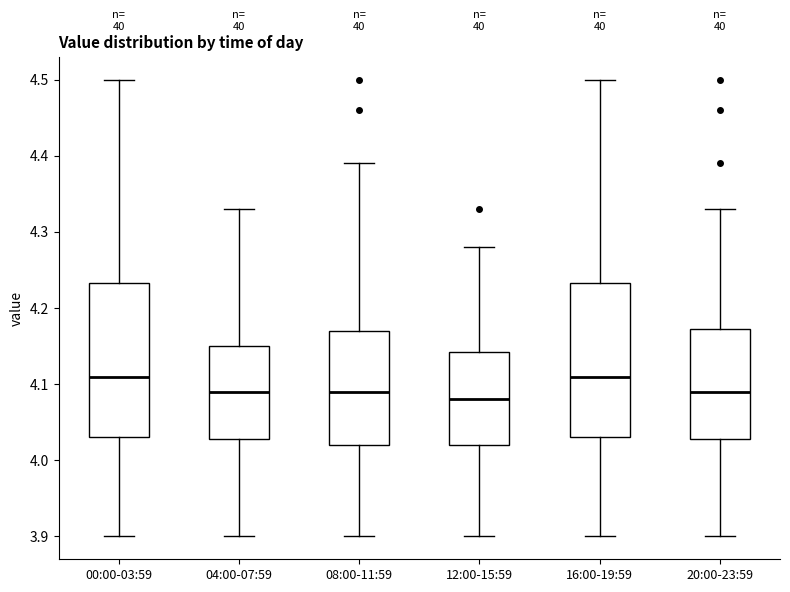

Where does the lower whisker of the box for 08:00-11:59 end on the y-axis? The values are not printed on the chart, so give them approximately, as read against the axis.

3.90